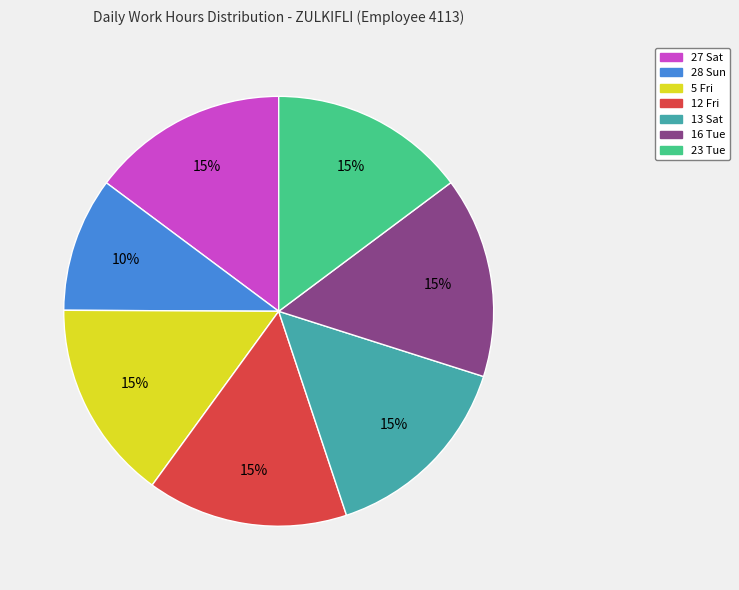

Is the sum of 12 Fri and 16 Tue greater than half?

No